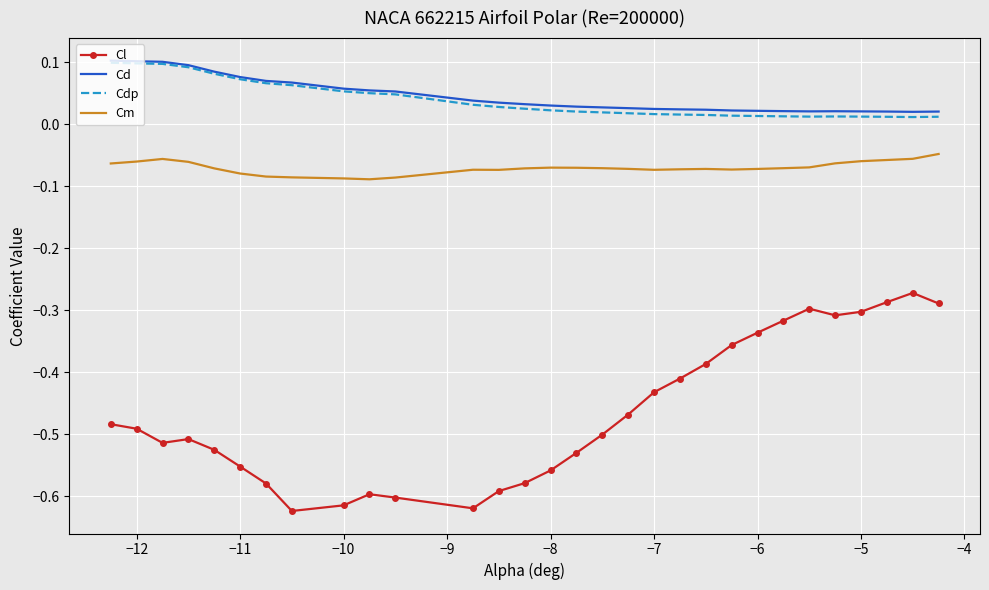

Which series has the widest spread of values?

Cl